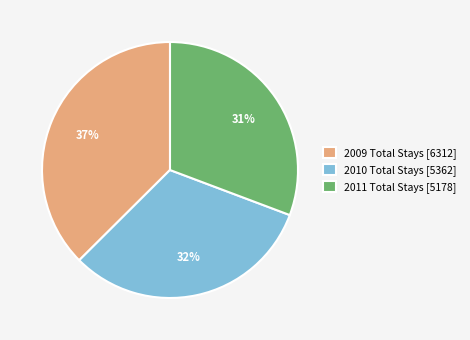

Between 2009 Total Stays [6312] and 2011 Total Stays [5178], which is larger?

2009 Total Stays [6312]